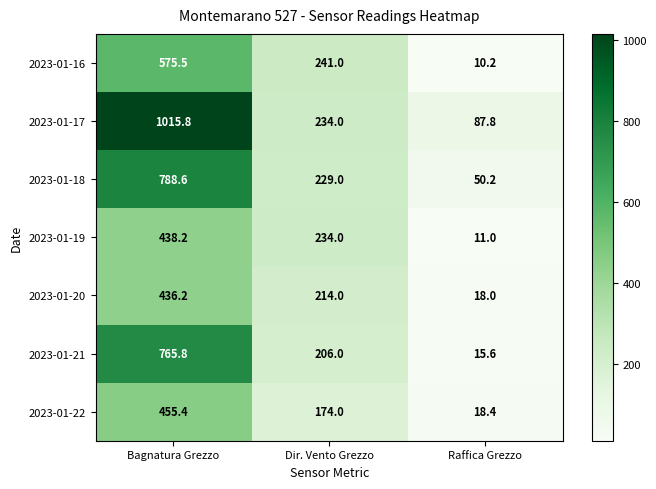

At which label is 2023-01-18 closest to 419?

Dir. Vento Grezzo